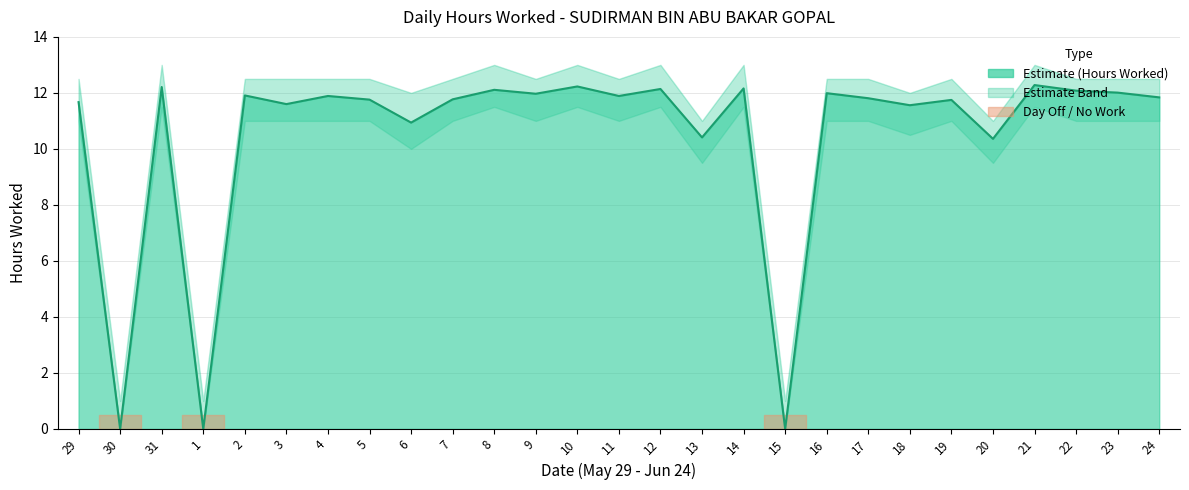

How many values in the Upper Band series are below 12?

5